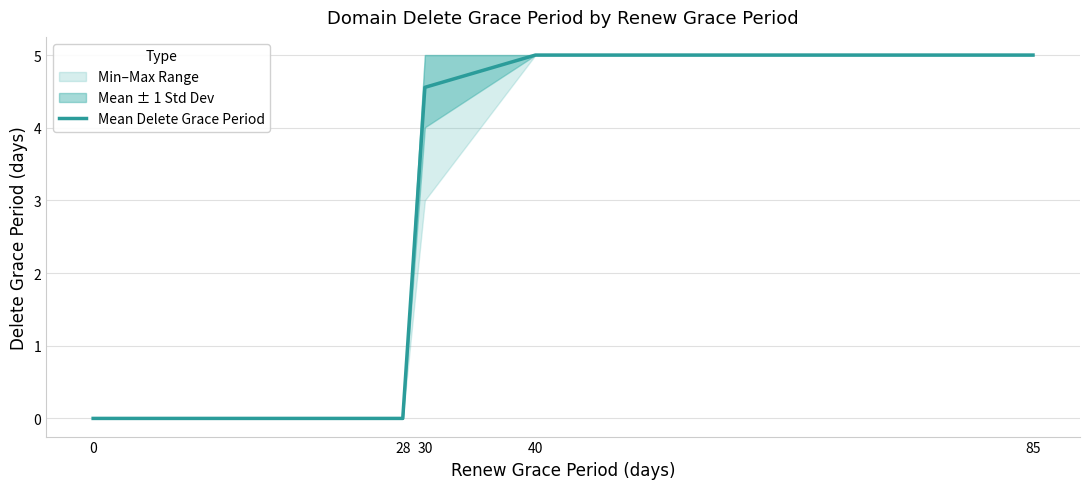

Count the number of categories in the chart.

5